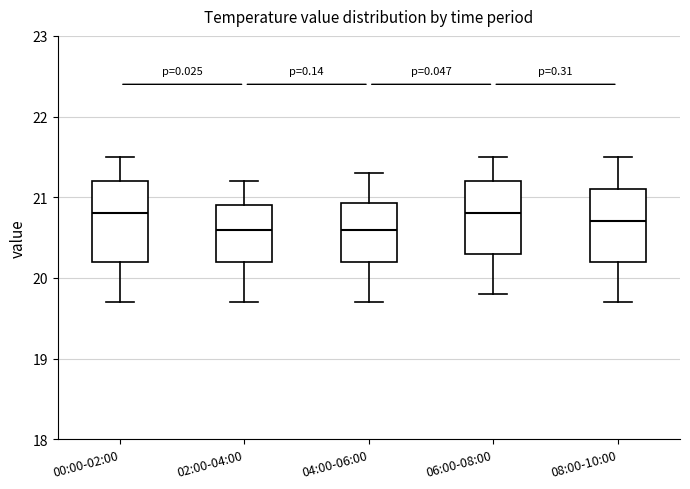

Reading left to right, transcribe this box plot: for each box, give where its median line is, the range the box spans, and where its two whiskers end, as read against the y-axis. The values are not printed on the chart, so give them approximately, as read against the axis.

00:00-02:00: median 20.8, box 20.2 to 21.2, whiskers 19.7 to 21.5
02:00-04:00: median 20.6, box 20.2 to 20.9, whiskers 19.7 to 21.2
04:00-06:00: median 20.6, box 20.2 to 20.9, whiskers 19.7 to 21.3
06:00-08:00: median 20.8, box 20.3 to 21.2, whiskers 19.8 to 21.5
08:00-10:00: median 20.7, box 20.2 to 21.1, whiskers 19.7 to 21.5